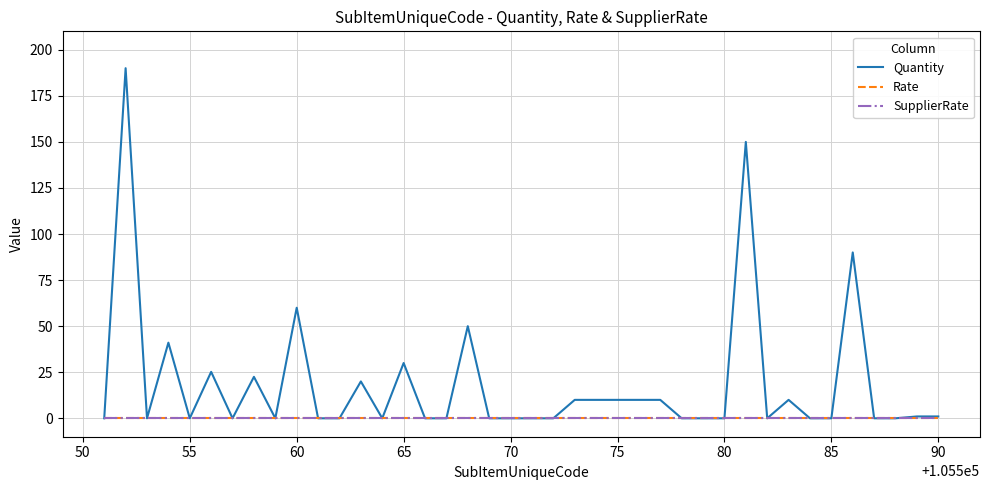

Does the chart display data point markers on the line(s)?

No